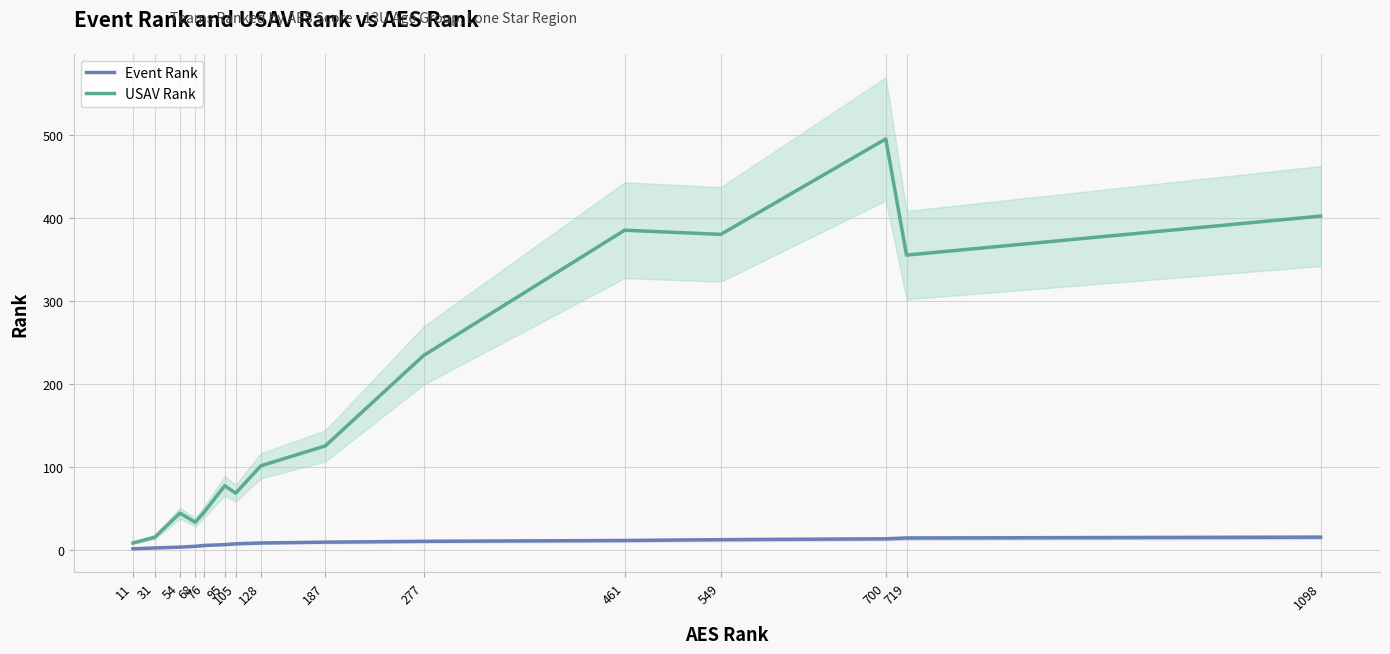

True or false: USAV Rank has more than 2 points higher than both neighbors.

True